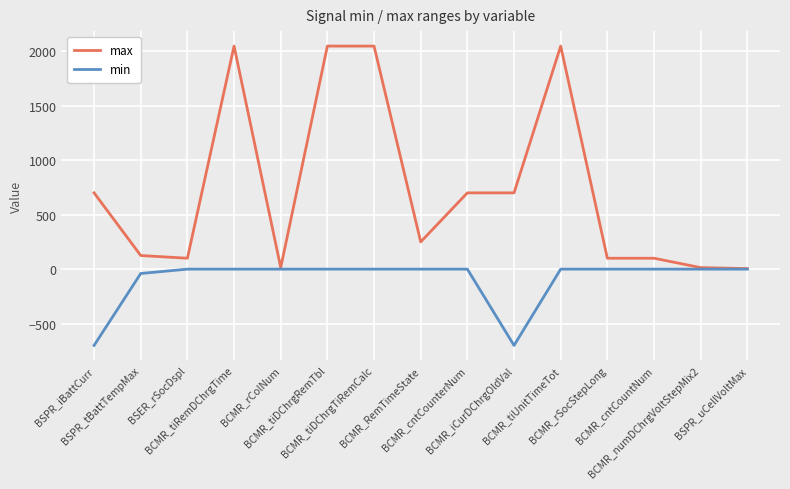

List the series in order of their peak value, lowest first.

min, max